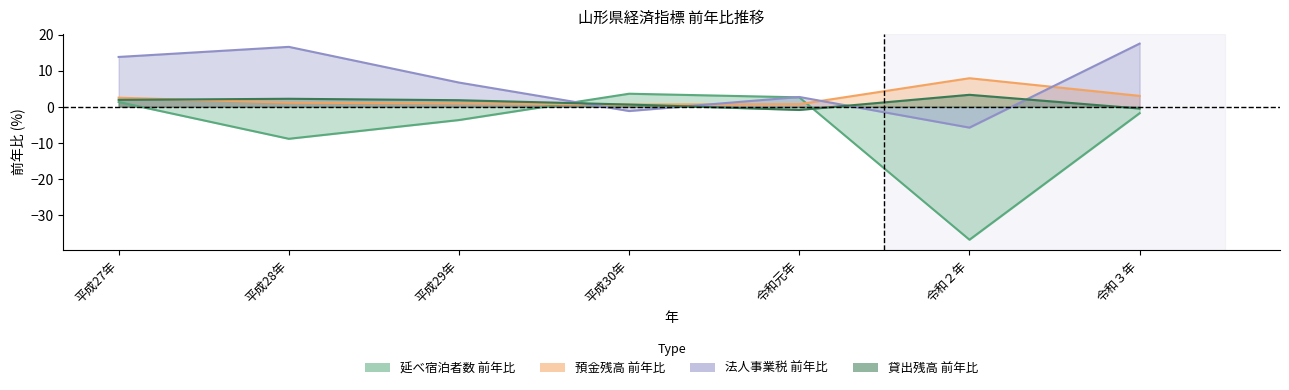

What is the minimum value for 法人事業税_前年比?

-5.8